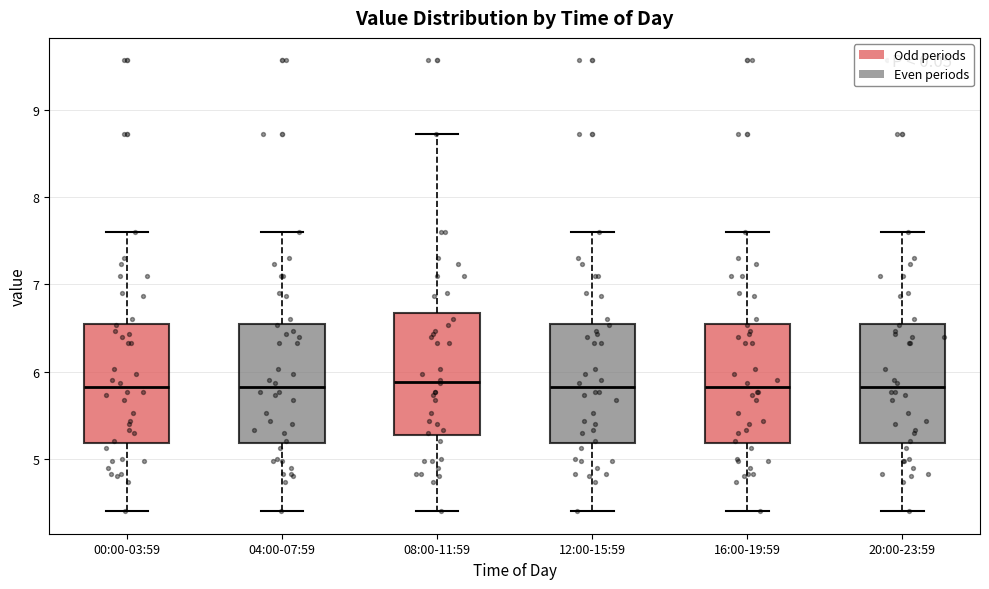

Reading left to right, transcribe this box plot: for each box, give where its median line is, the range the box spans, and where its two whiskers end, as read against the y-axis. The values are not printed on the chart, so give them approximately, as read against the axis.

00:00-03:59: median 5.8, box 5.2 to 6.5, whiskers 4.4 to 7.6
04:00-07:59: median 5.8, box 5.2 to 6.5, whiskers 4.4 to 7.6
08:00-11:59: median 5.9, box 5.3 to 6.7, whiskers 4.4 to 8.7
12:00-15:59: median 5.8, box 5.2 to 6.5, whiskers 4.4 to 7.6
16:00-19:59: median 5.8, box 5.2 to 6.5, whiskers 4.4 to 7.6
20:00-23:59: median 5.8, box 5.2 to 6.5, whiskers 4.4 to 7.6